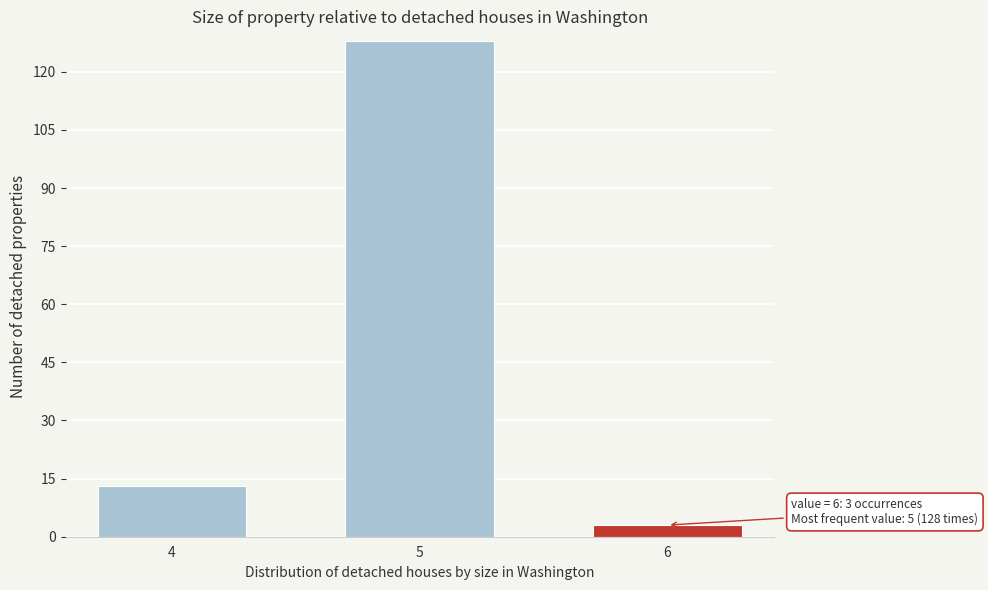

Reading right to left, what are all the values shown in this chart?

6=3	5=128	4=13